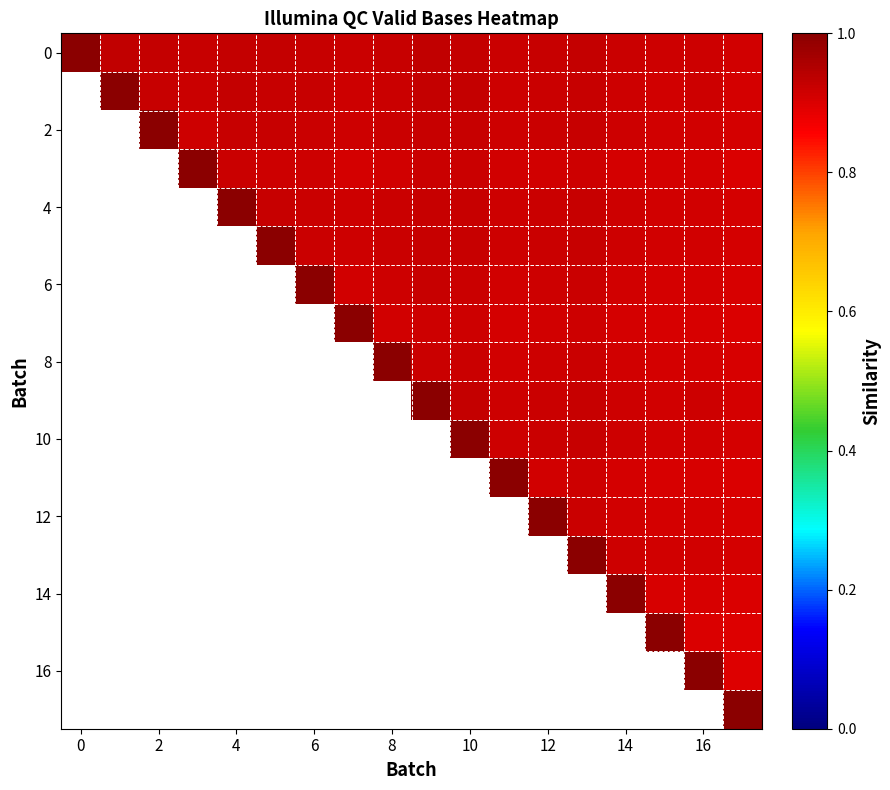

What is the difference between the highest and lowest values at 2?

0.1